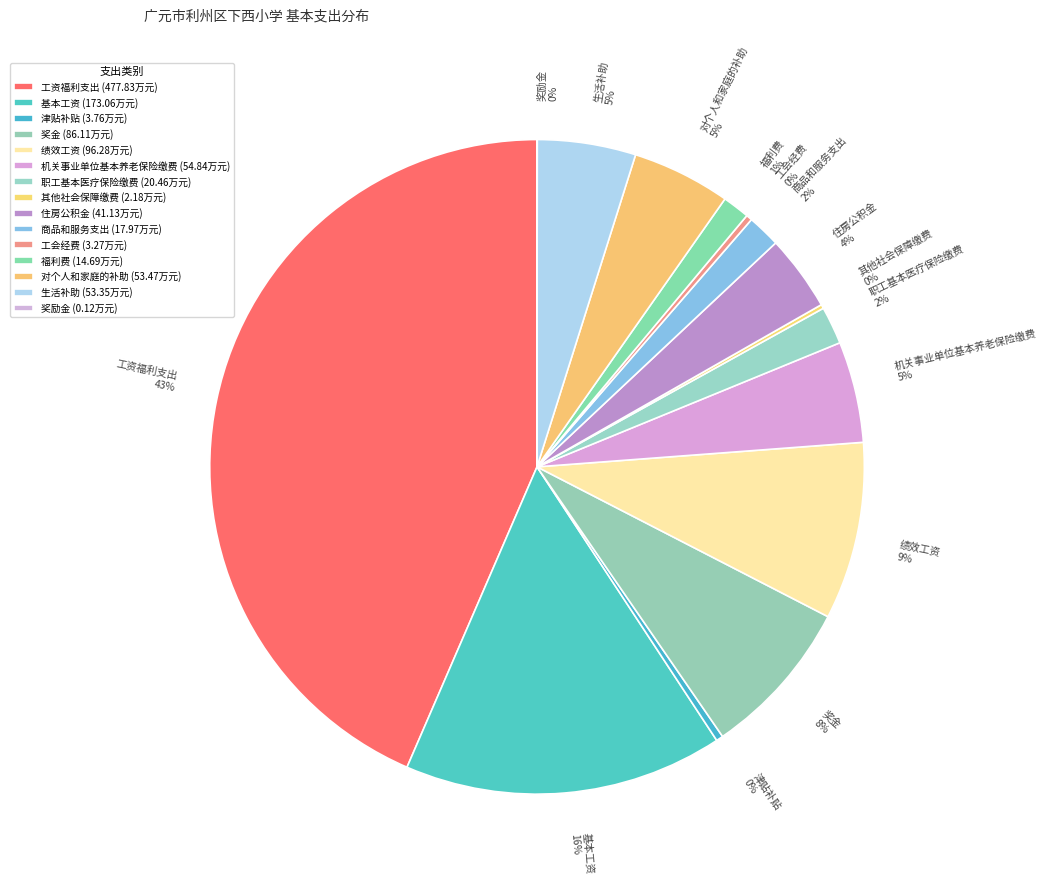

To the nearest percent, what portion does 基本工资 represent?

16%